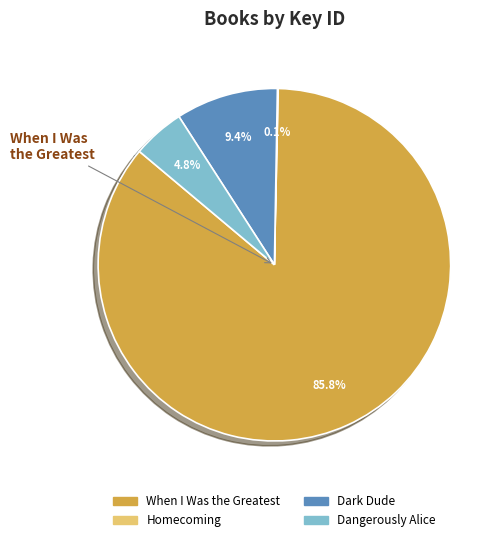

Which category has the biggest portion of the pie?

When I Was the Greatest